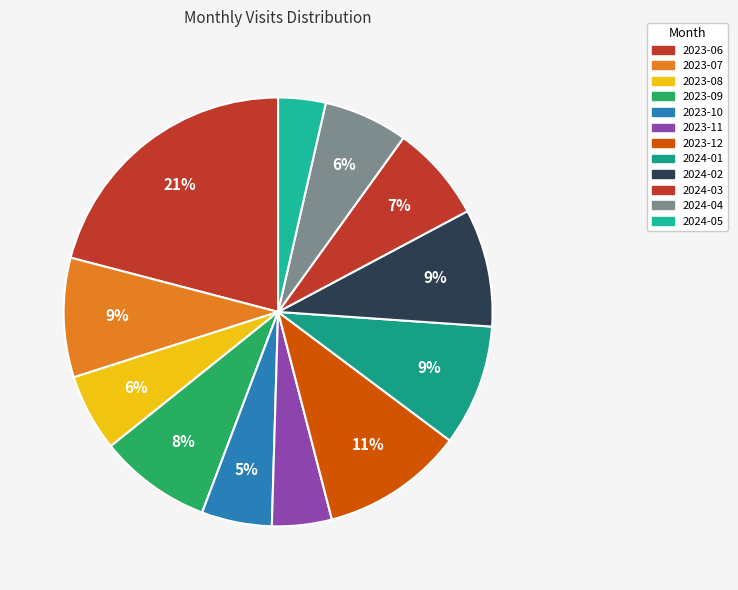

How many slices are in this pie chart?

12